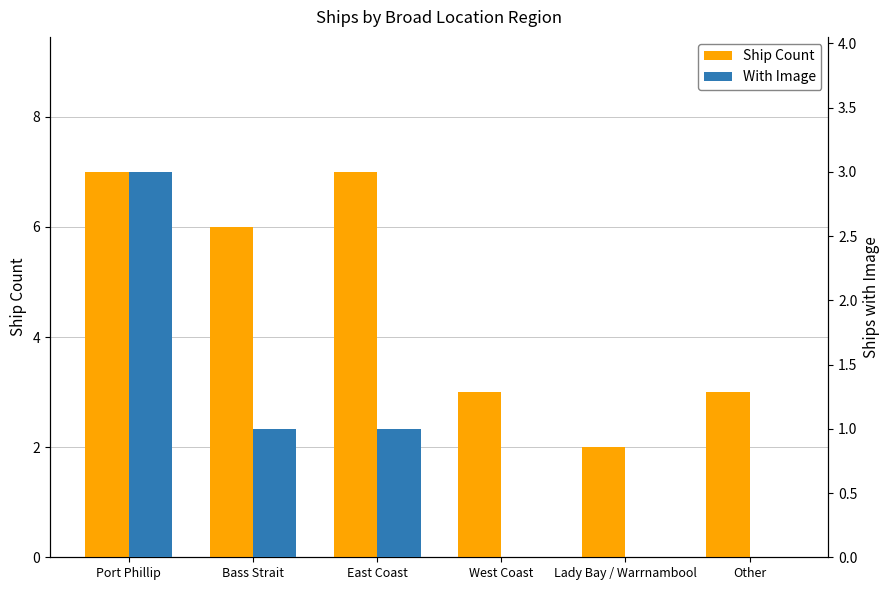

What is the average value of the Ship Count series?

5